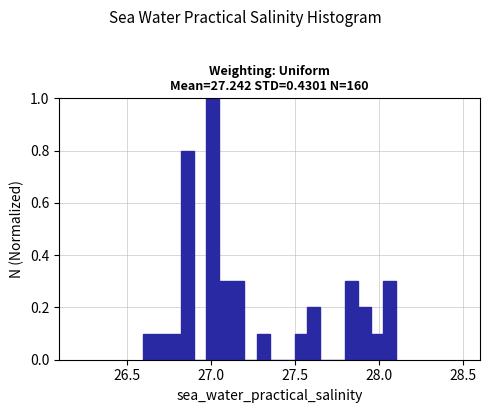

Read against the x-axis, roughly where is the centre of the tallest bar?

27.00